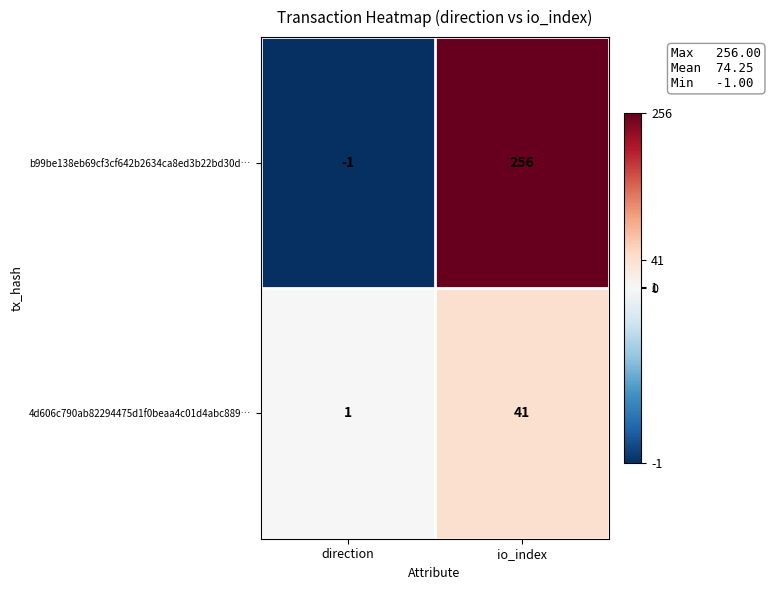

Which category has the lowest value across all series?

direction